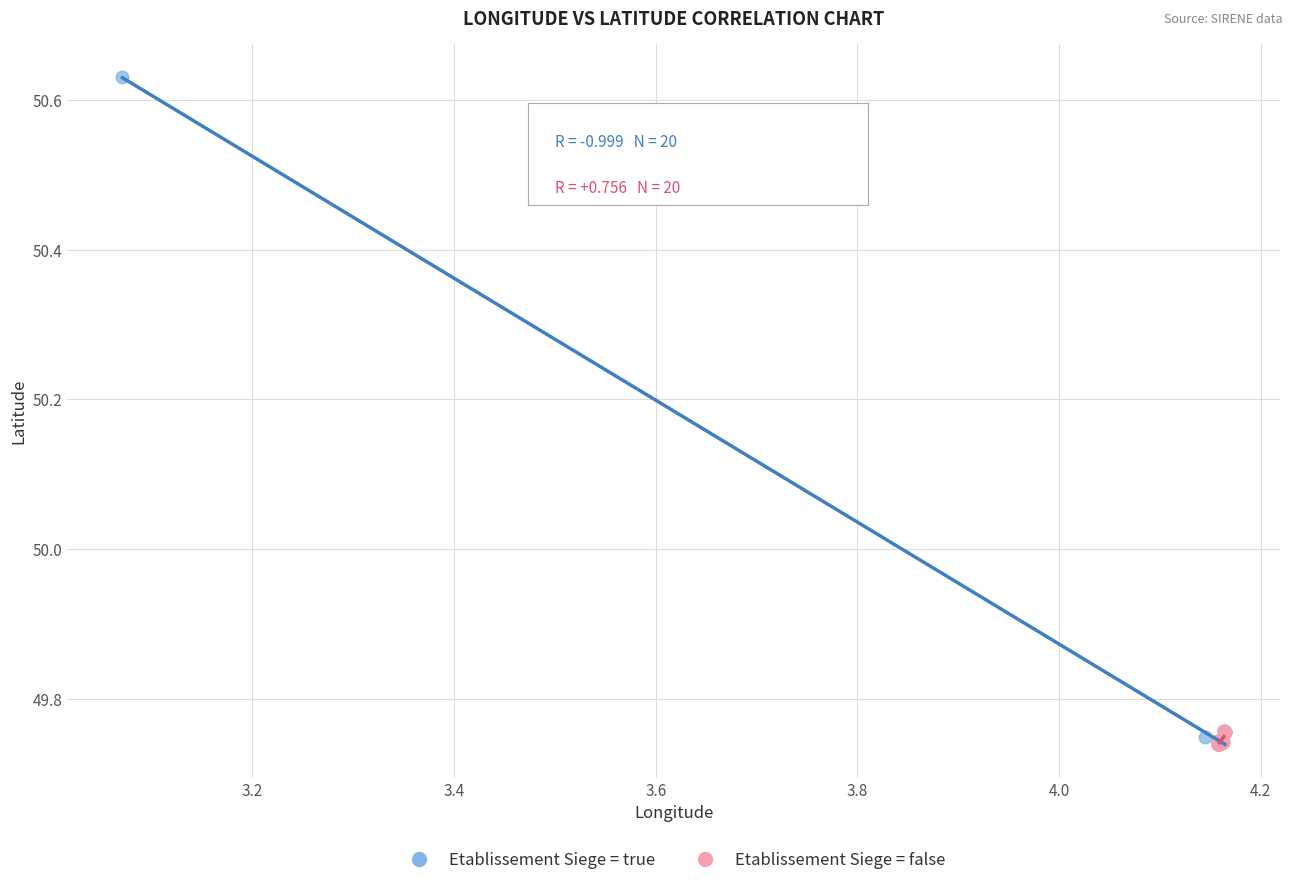

Which series has the widest spread of Y values?

Etablissement Siege = true